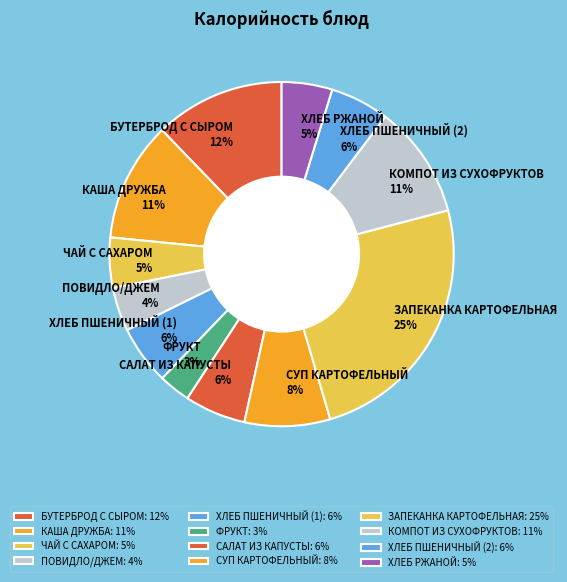

How many slices are in this pie chart?

12